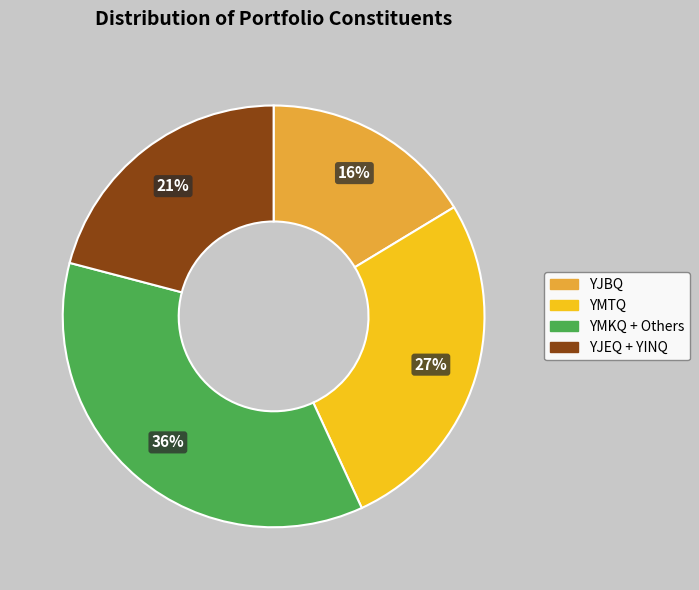

Is there a majority slice in this chart?

No